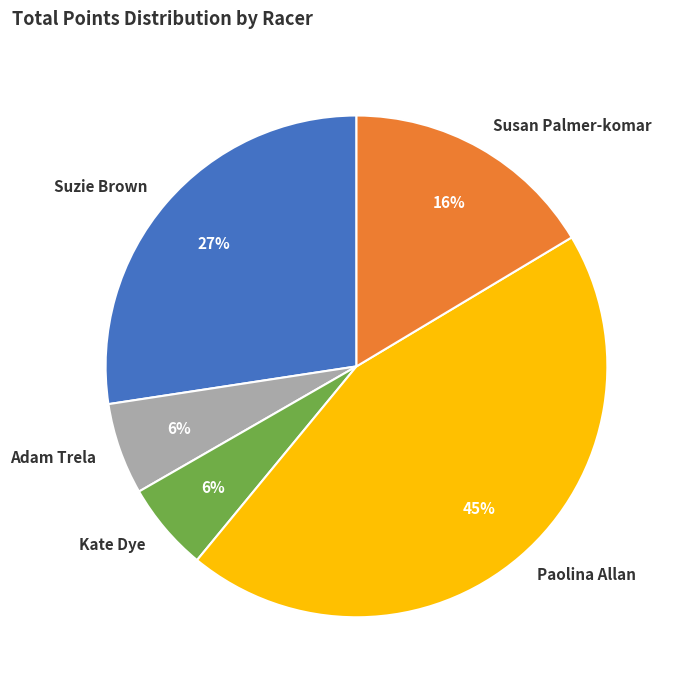

How many segments does this pie chart have?

5